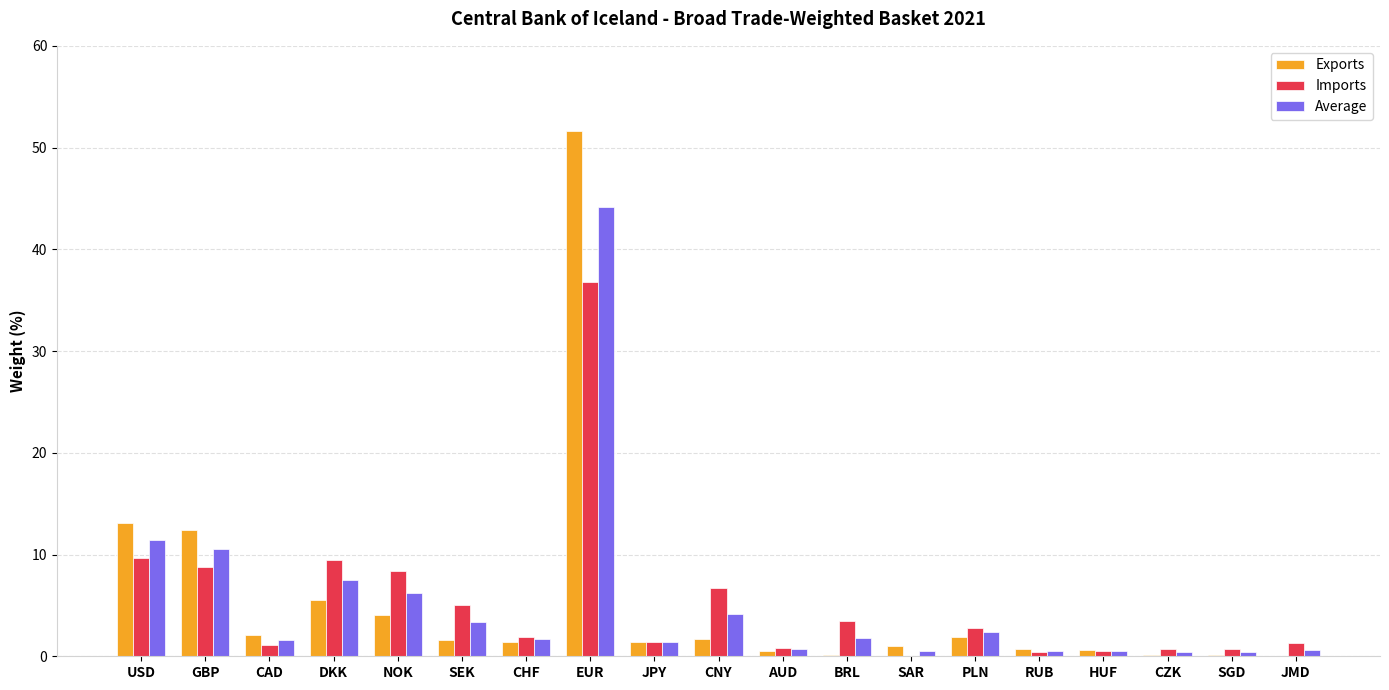

Where is Exports nearest to the value 25?

USD